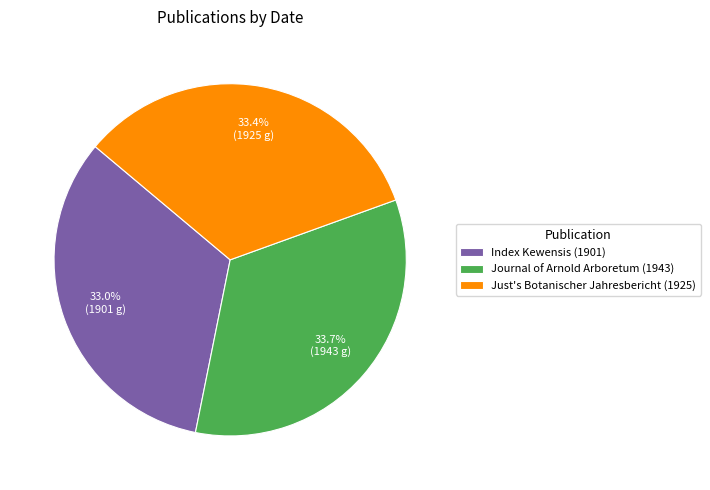

Count the number of slices in the pie.

3